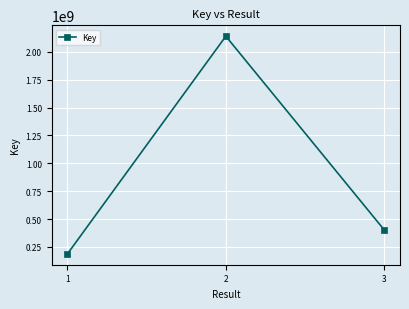

Which label corresponds to the largest value in the chart?

2